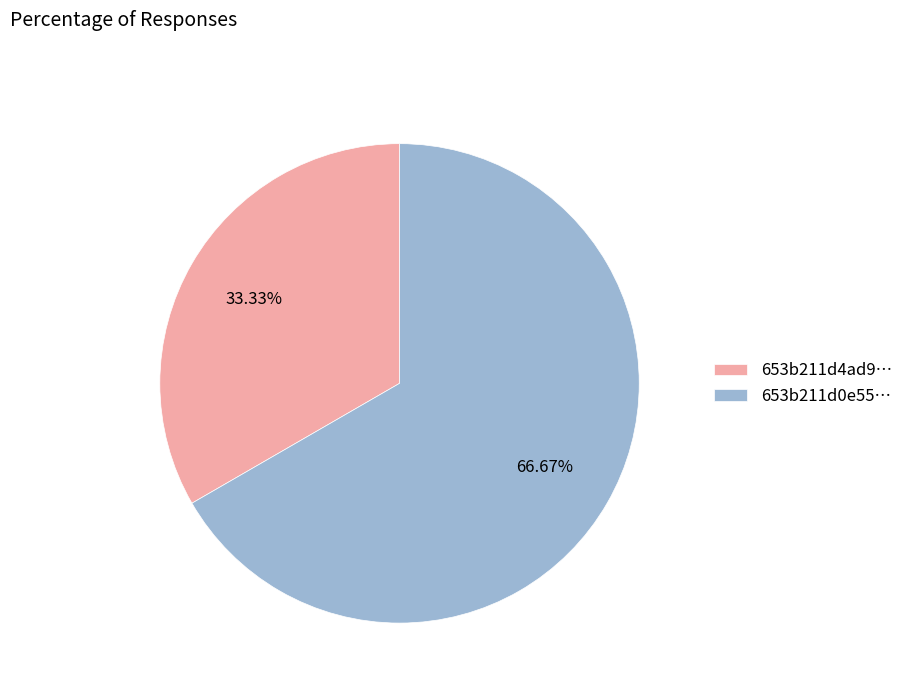

To the nearest percent, what is the average slice percentage?

50%